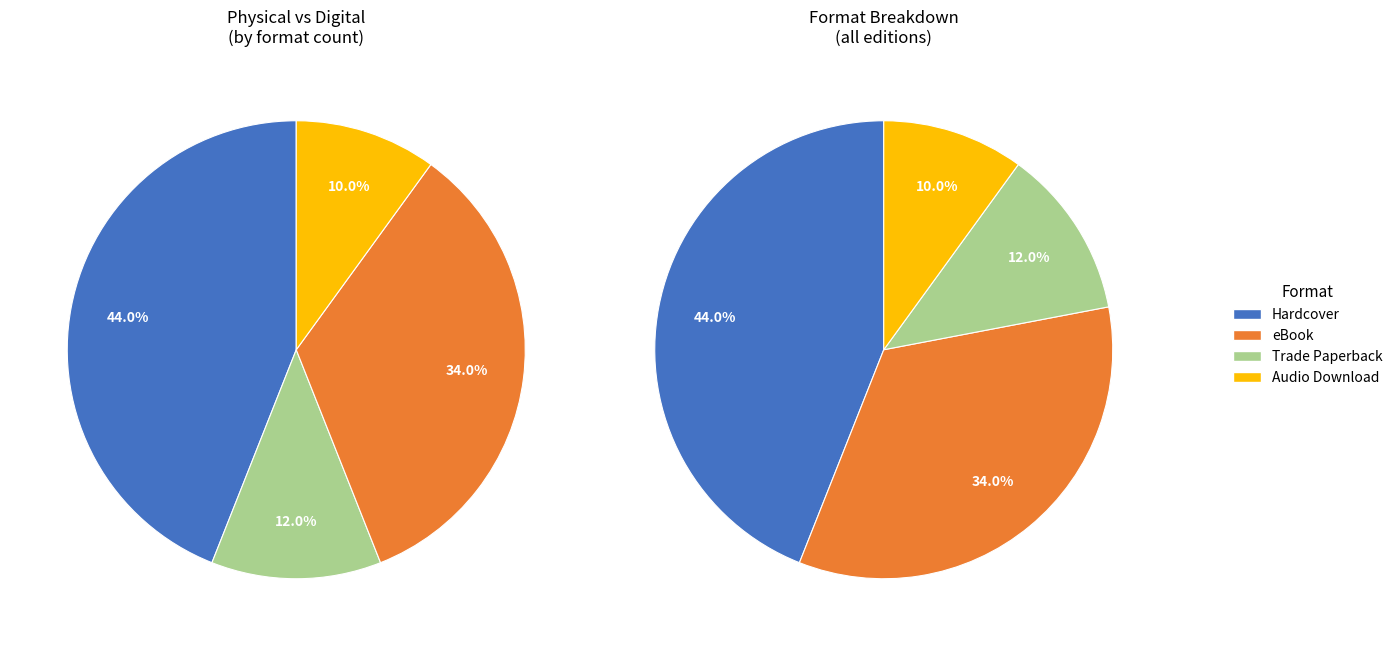

To the nearest percent, what is the average slice percentage?

25%